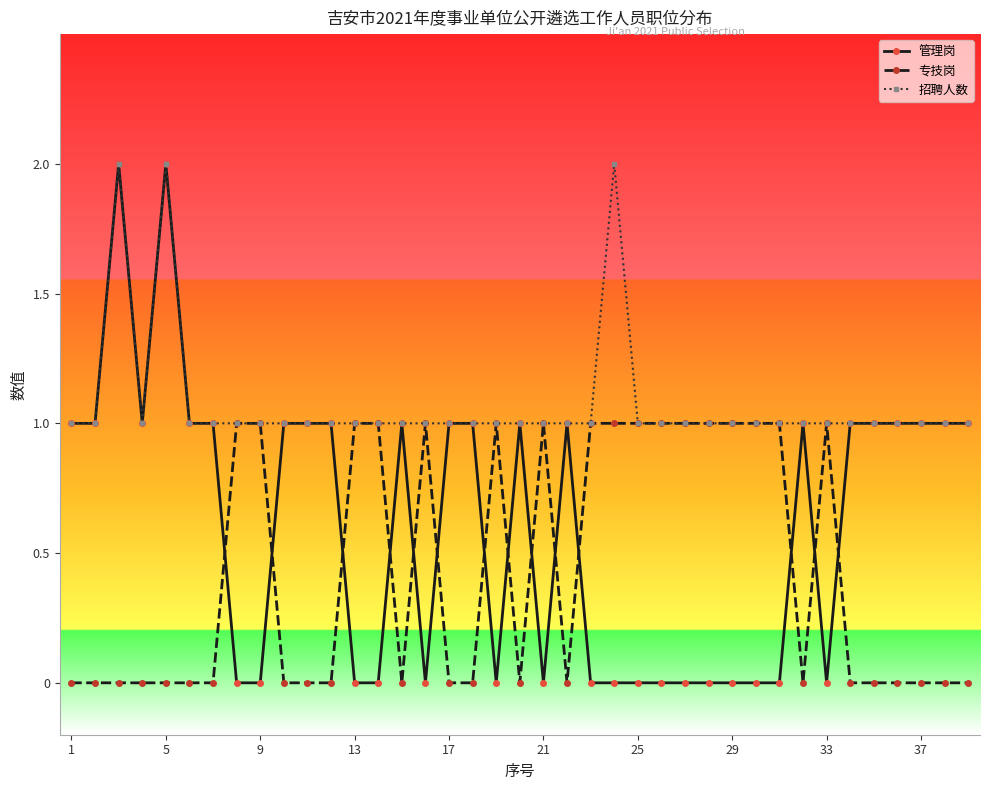

True or false: 专技岗 and 管理岗 cross at least once.

True